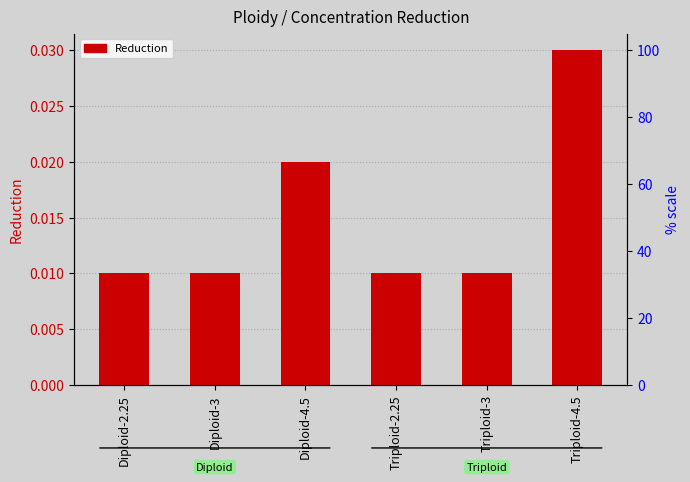

What is the label of the 1st bar from the left?

Diploid-2.25